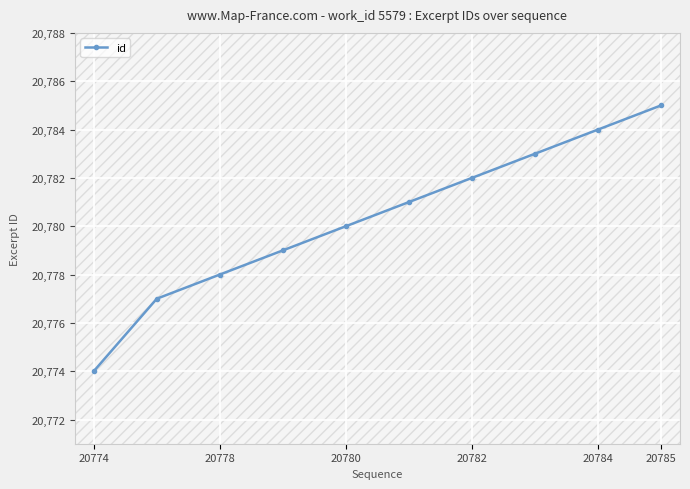

Count the number of data series in this chart.

1